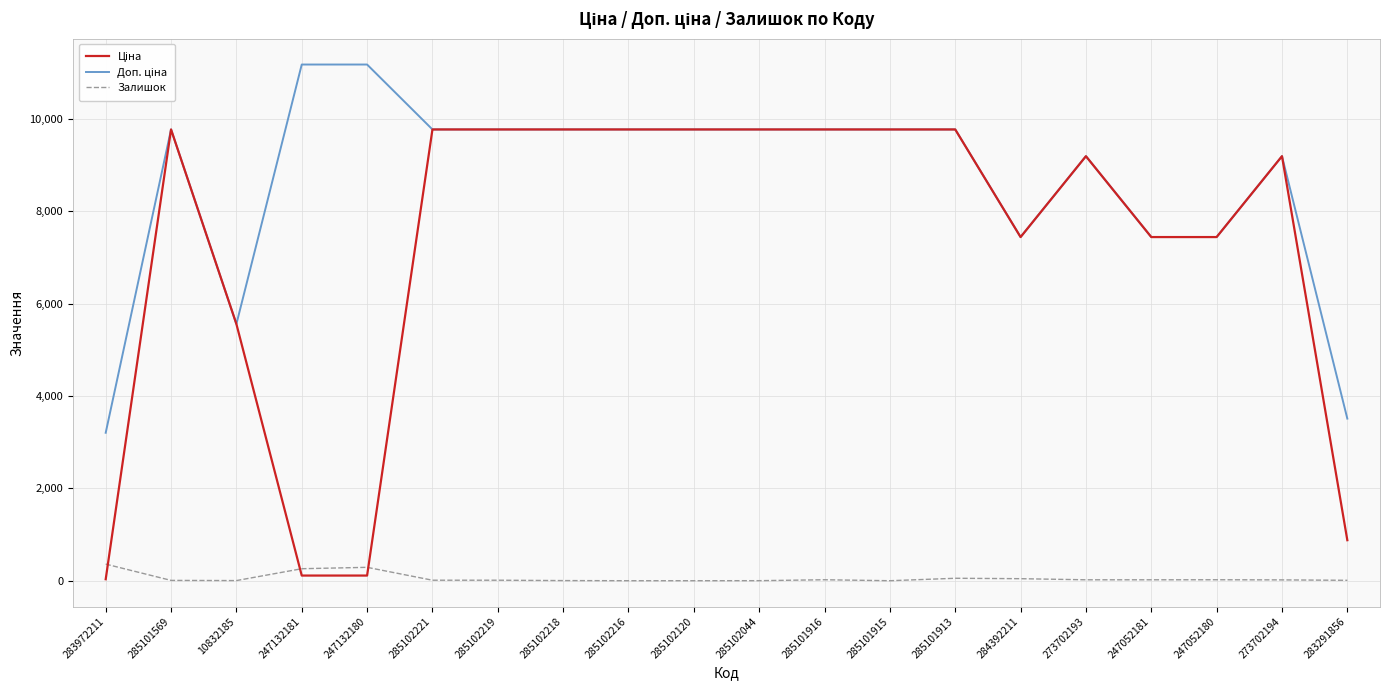

What is the maximum value for Залишок?

360.0